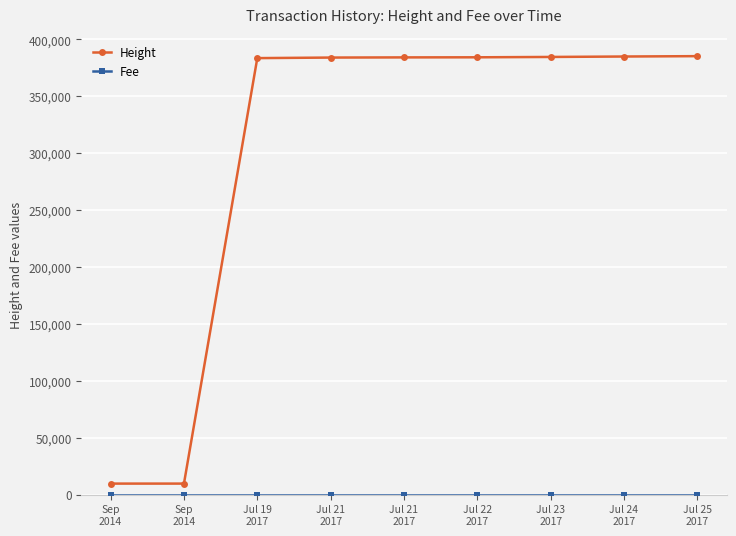

Does the chart display data point markers on the line(s)?

Yes